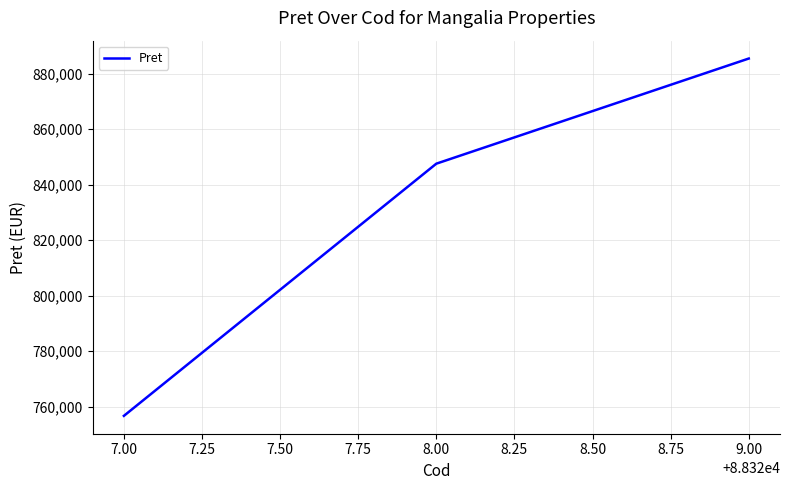

What is the greatest value displayed?

885502